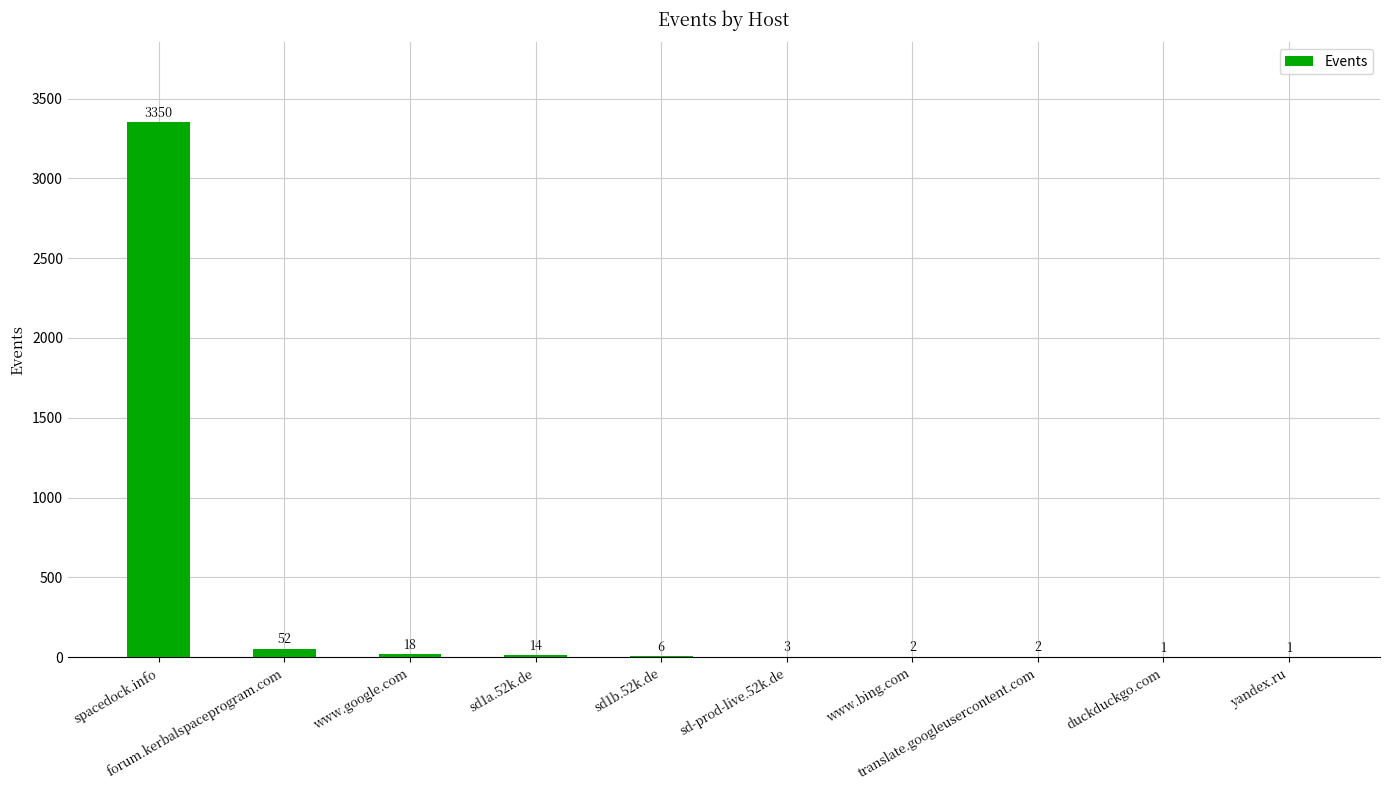

Which has a higher value, sd1a.52k.de or yandex.ru?

sd1a.52k.de